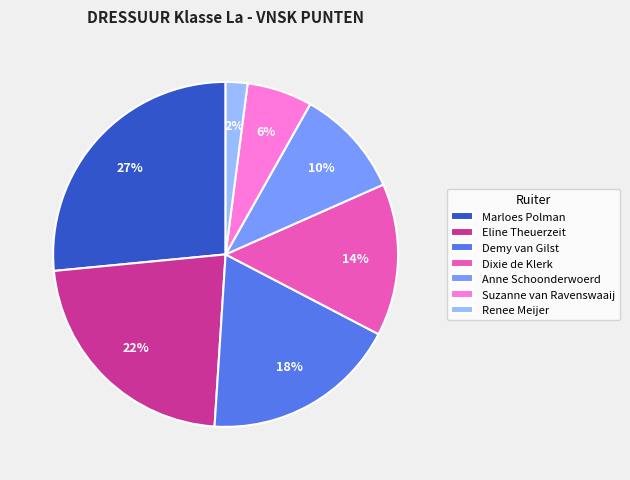

Combined, do Marloes Polman and Dixie de Klerk account for over 50%?

No